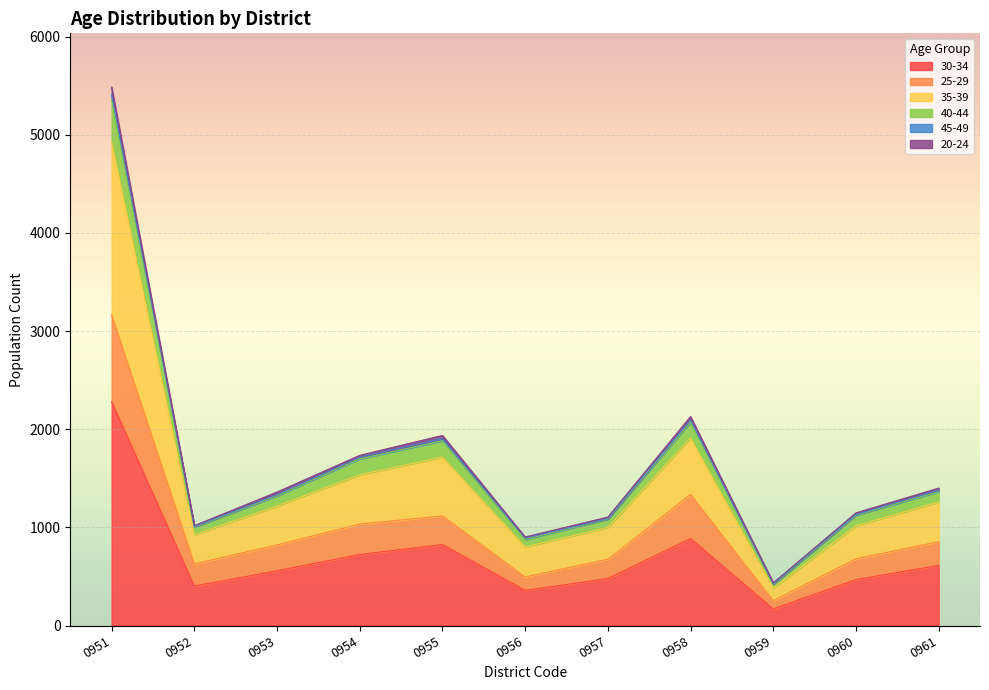

At which category is the sum across all series the highest?

0951